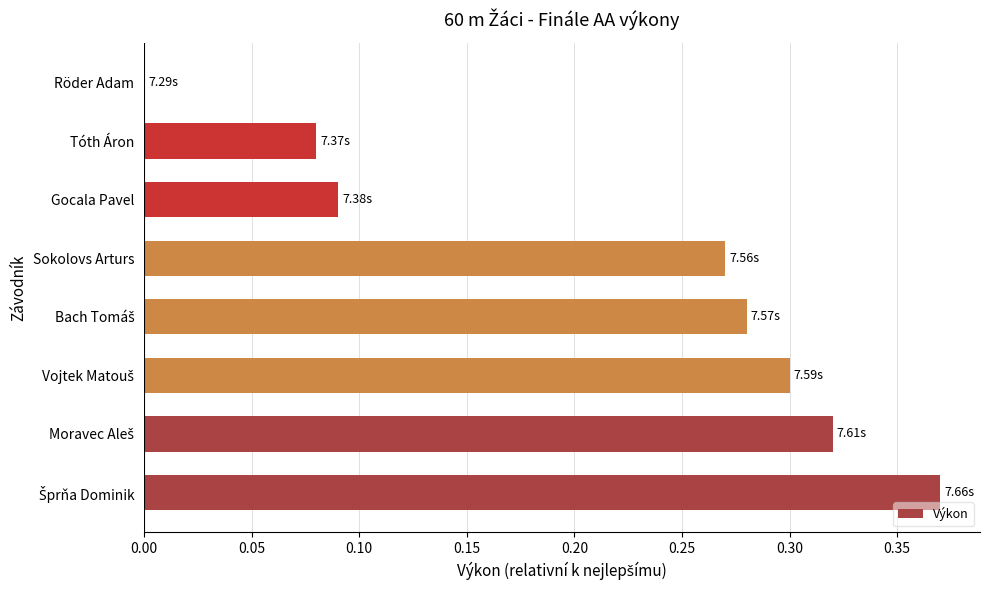

What is the sum of all values?

1.7